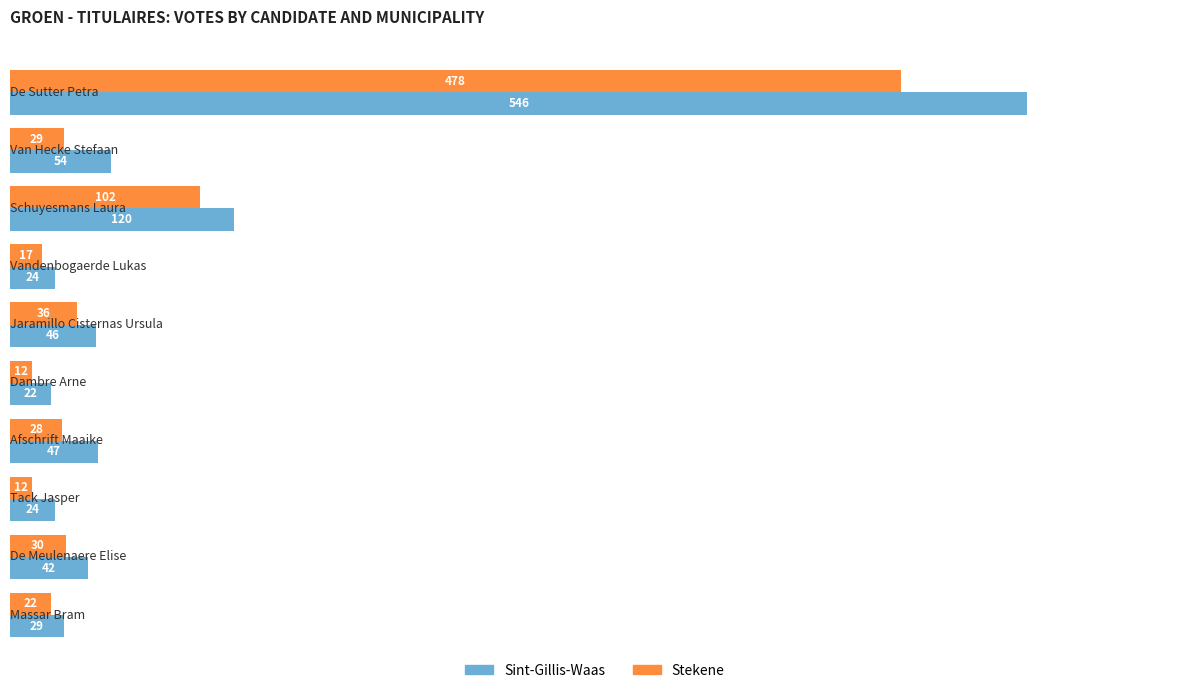

Which series has the largest total across all categories?

Sint-Gillis-Waas